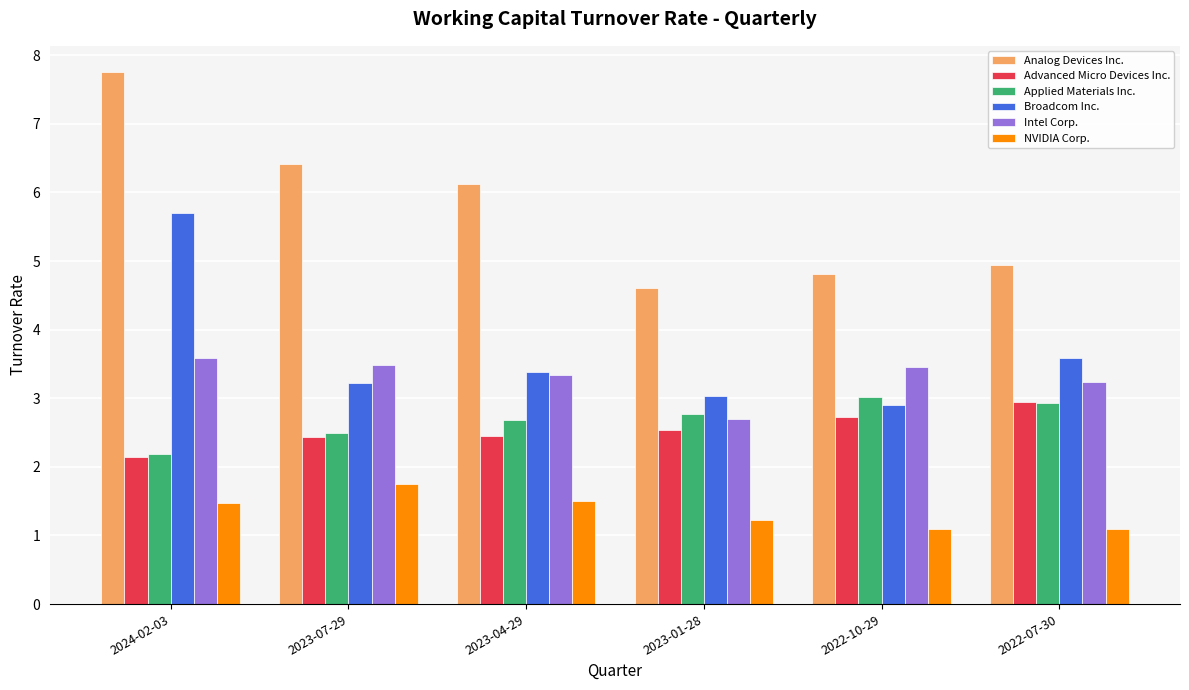

Are the bars horizontal?

No